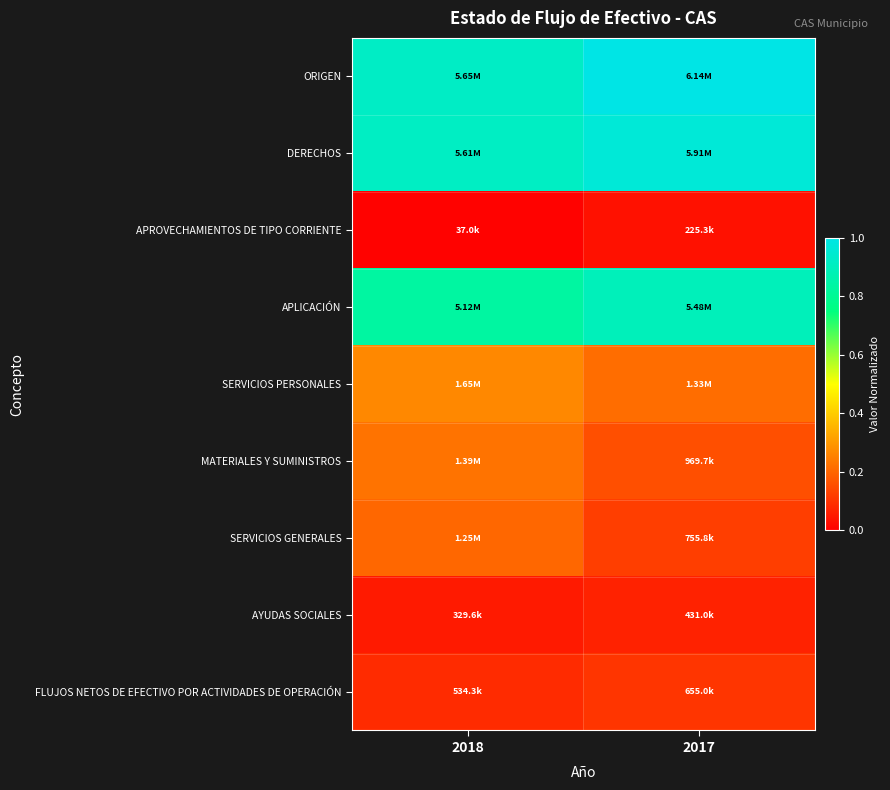

At how many categories does at least one series exceed 0?

2